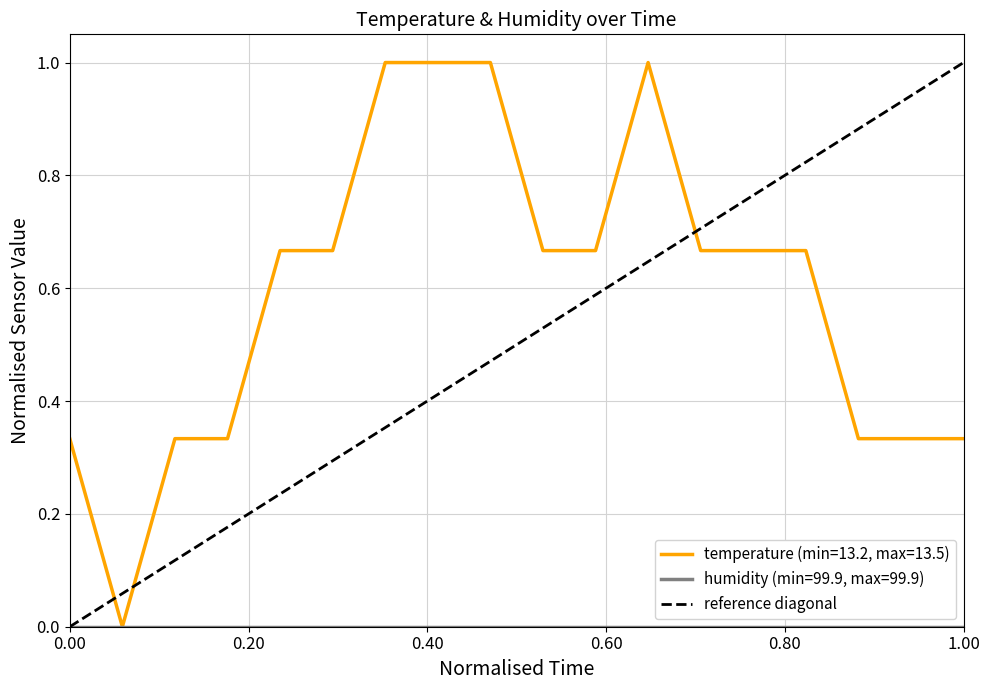

The temperature (min=13.2, max=13.5) series shows 0.2 at 1.00. True or false?

False